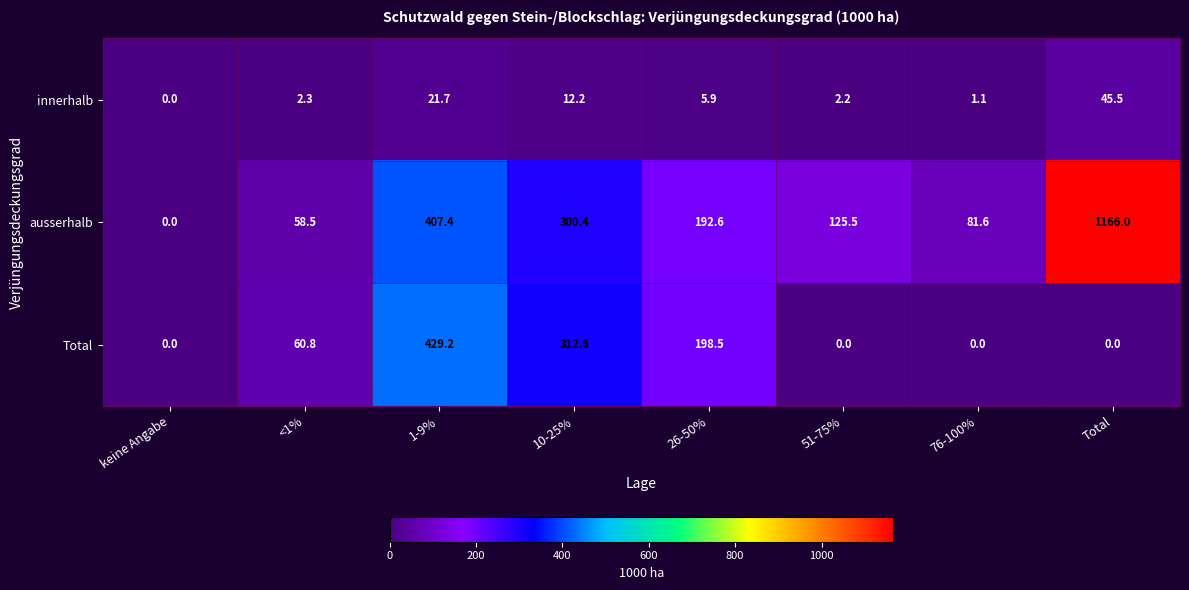

Which series has the largest total across all categories?

ausserhalb